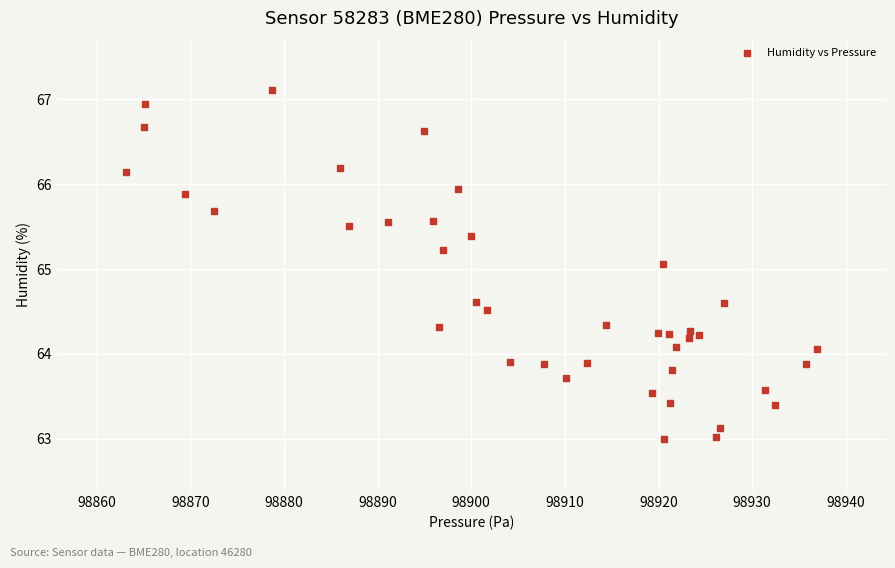

What Y value in the scatter plot is closest to 65?

65.1